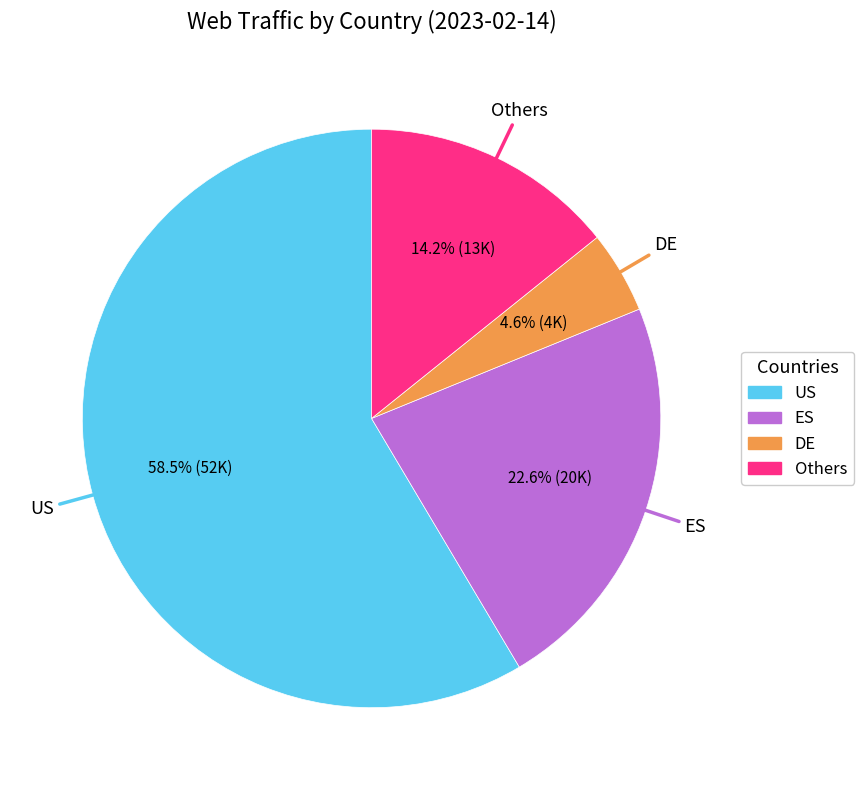

How many slices are in this pie chart?

4